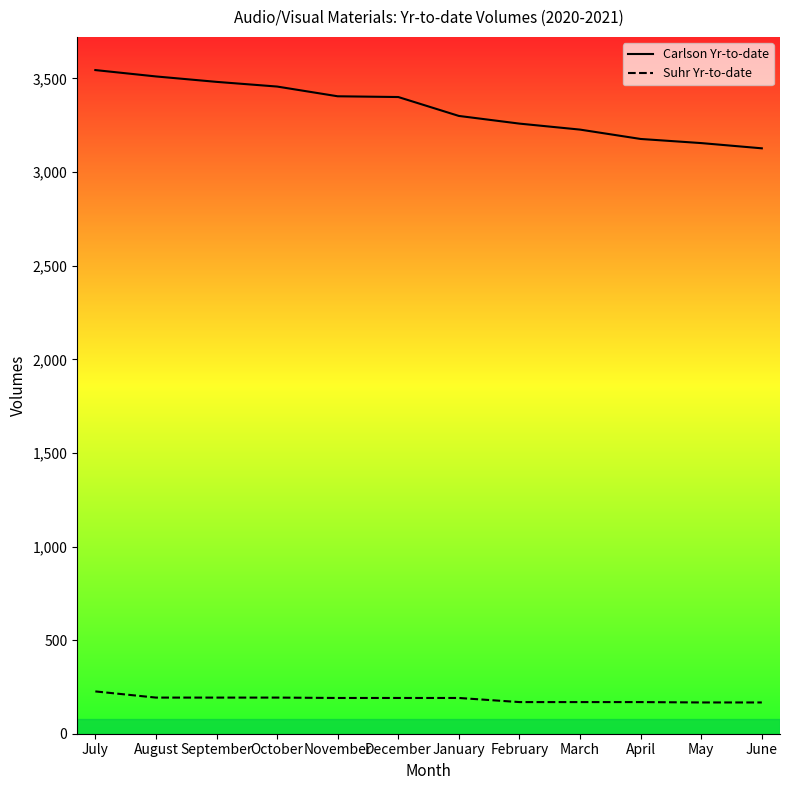

Which has a higher value, February or March?

February